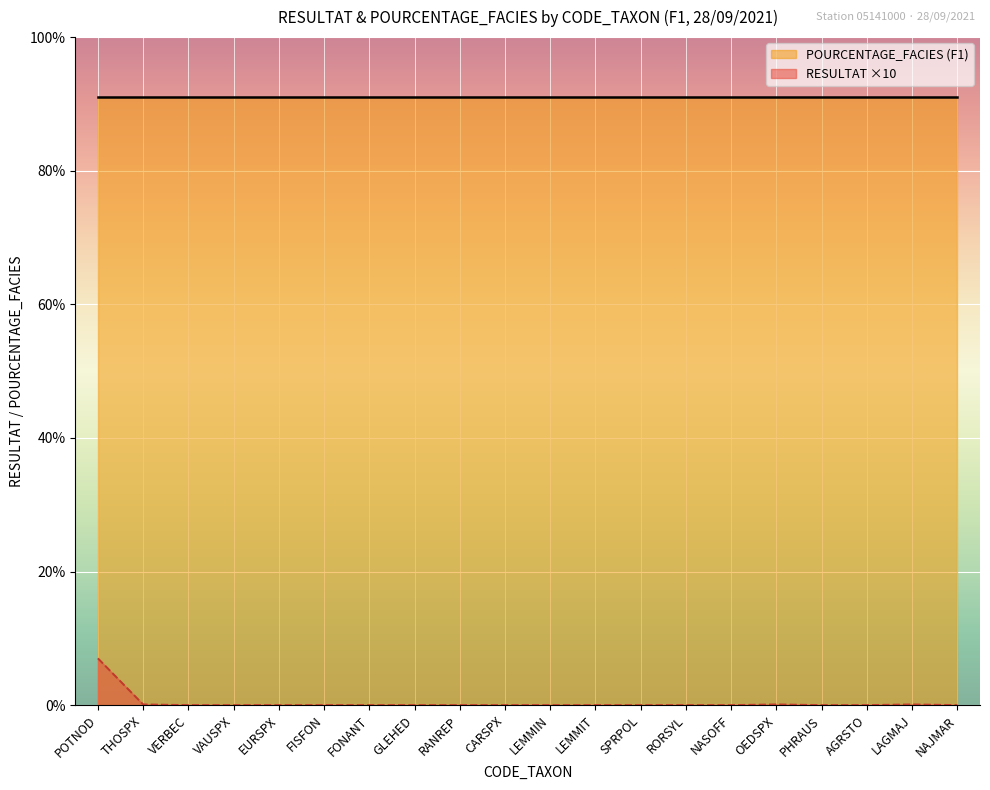

True or false: the data shows 0.0 at GLEHED.

True